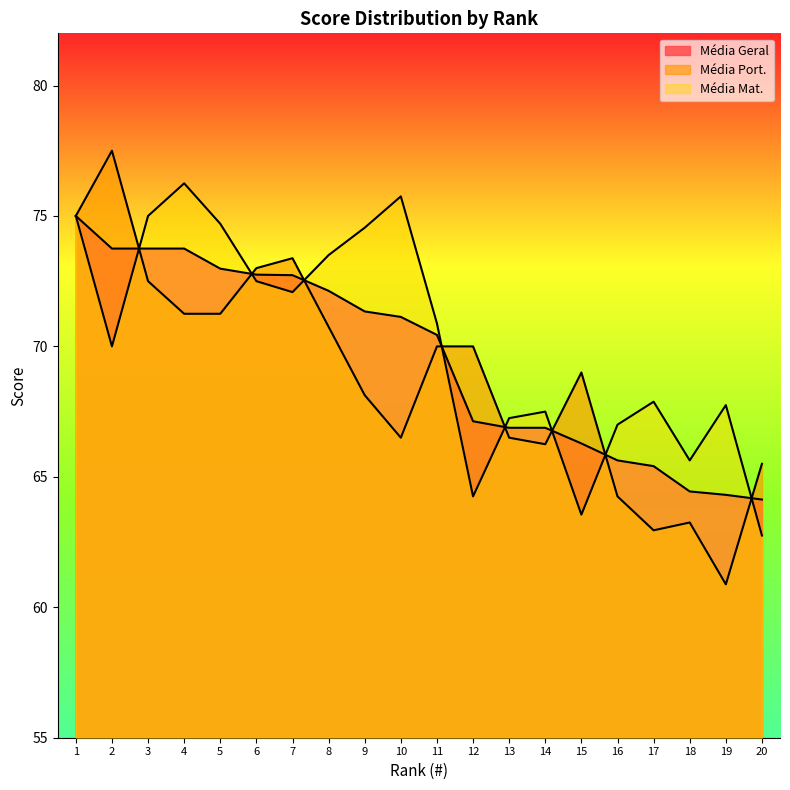

Which series ends up on top after the final intersection of Média Mat. and Média Port.?

Média Port.